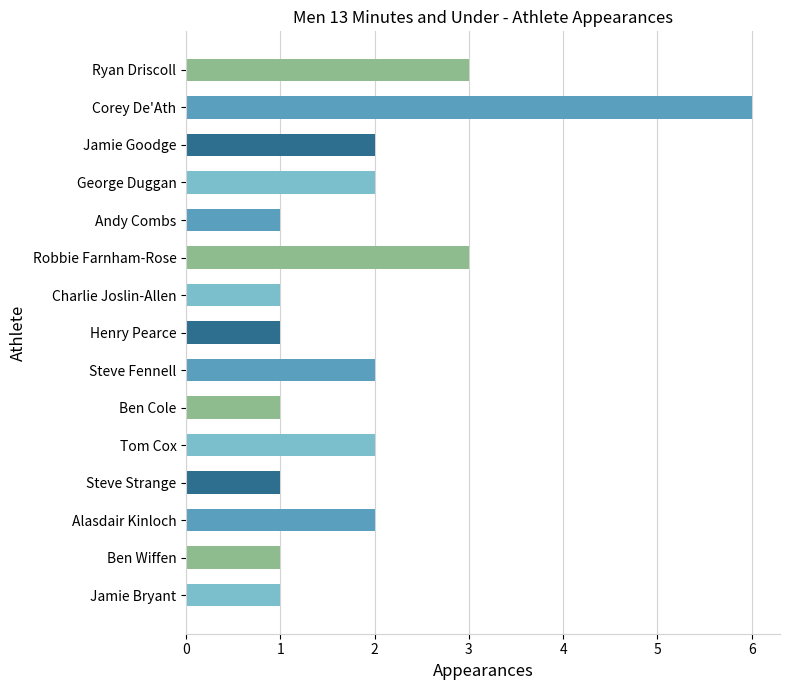

Rank the categories by value from lowest to highest.

Andy Combs, Charlie Joslin-Allen, Henry Pearce, Ben Cole, Steve Strange, Ben Wiffen, Jamie Bryant, Jamie Goodge, George Duggan, Steve Fennell, Tom Cox, Alasdair Kinloch, Ryan Driscoll, Robbie Farnham-Rose, Corey De'Ath